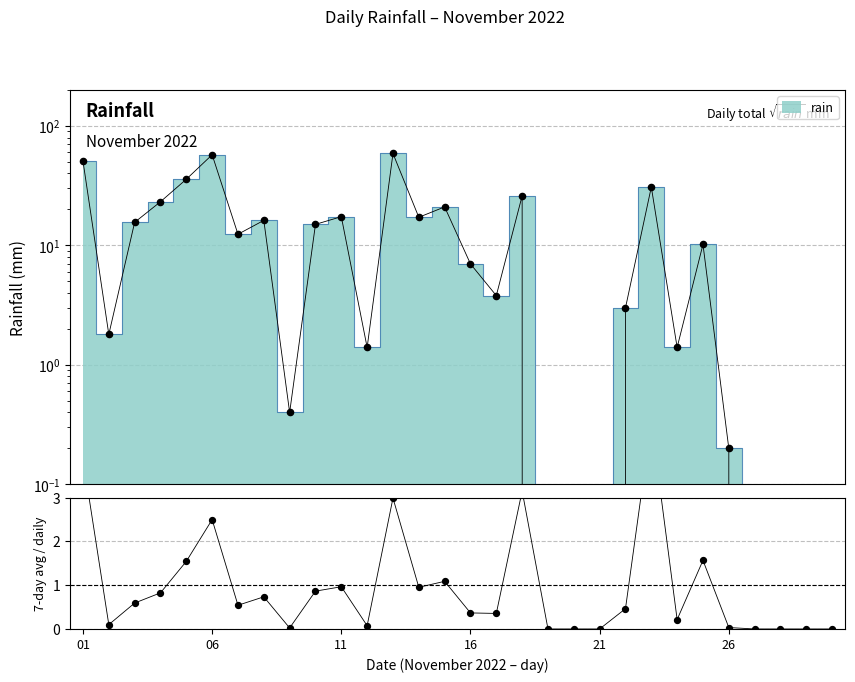

What is the change in value from 2022-11-05 to 2022-11-12?

-34.4